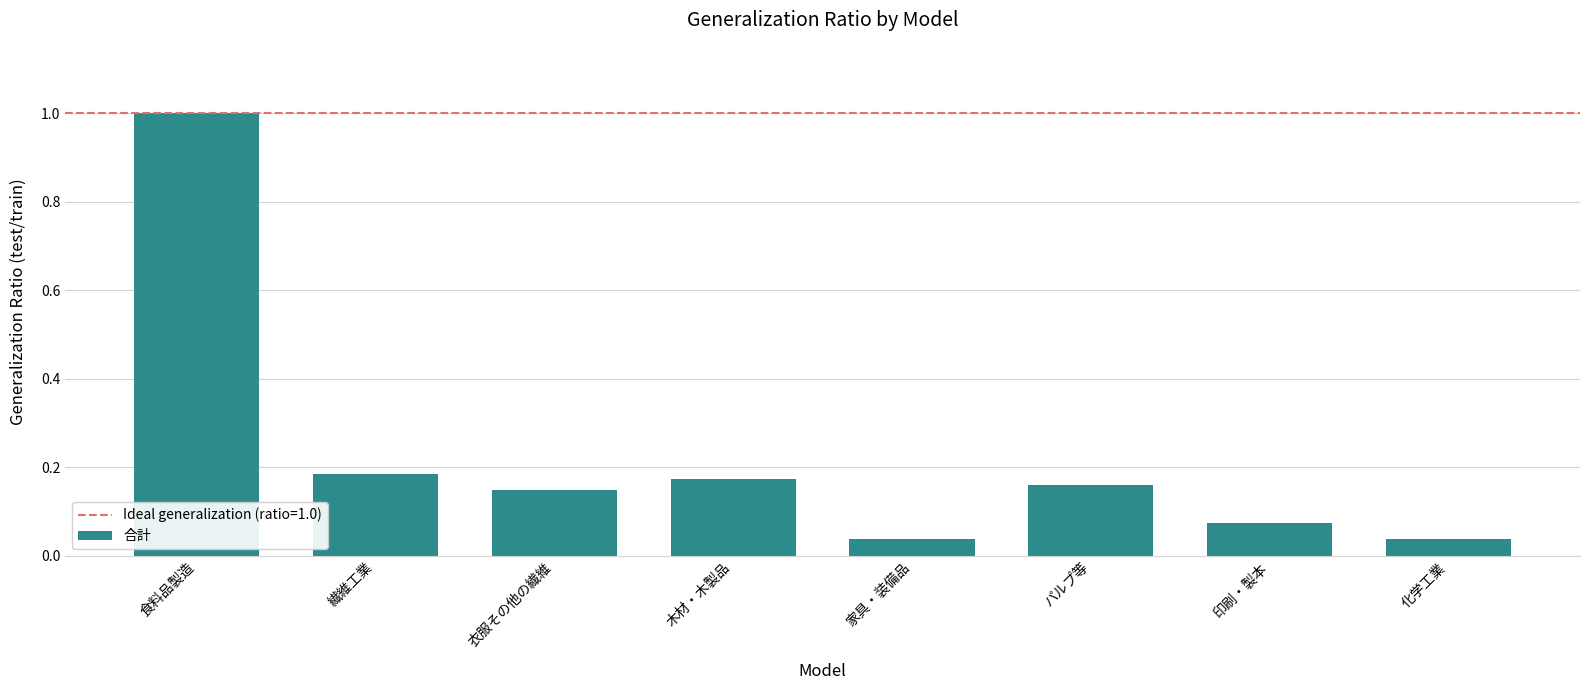

What is the sum of all values?

1.8